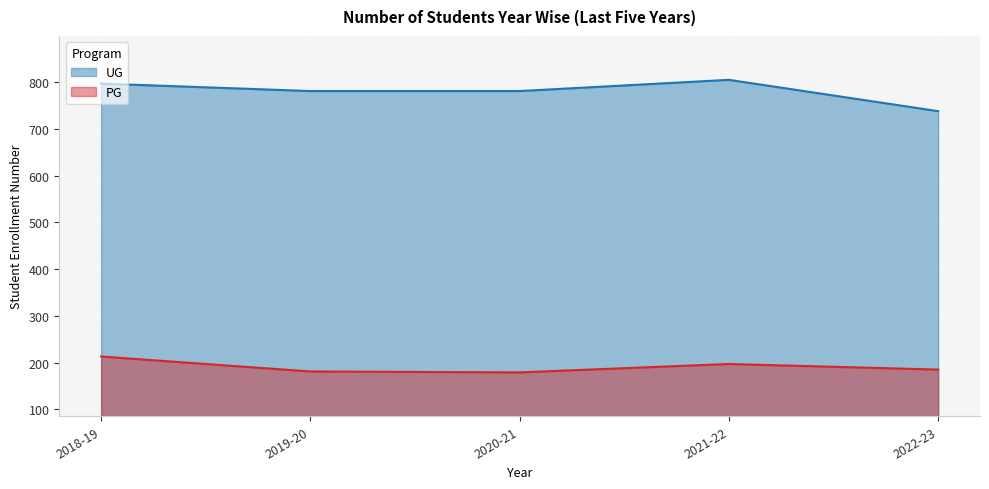

True or false: UG has more than 0 interior local peaks.

True